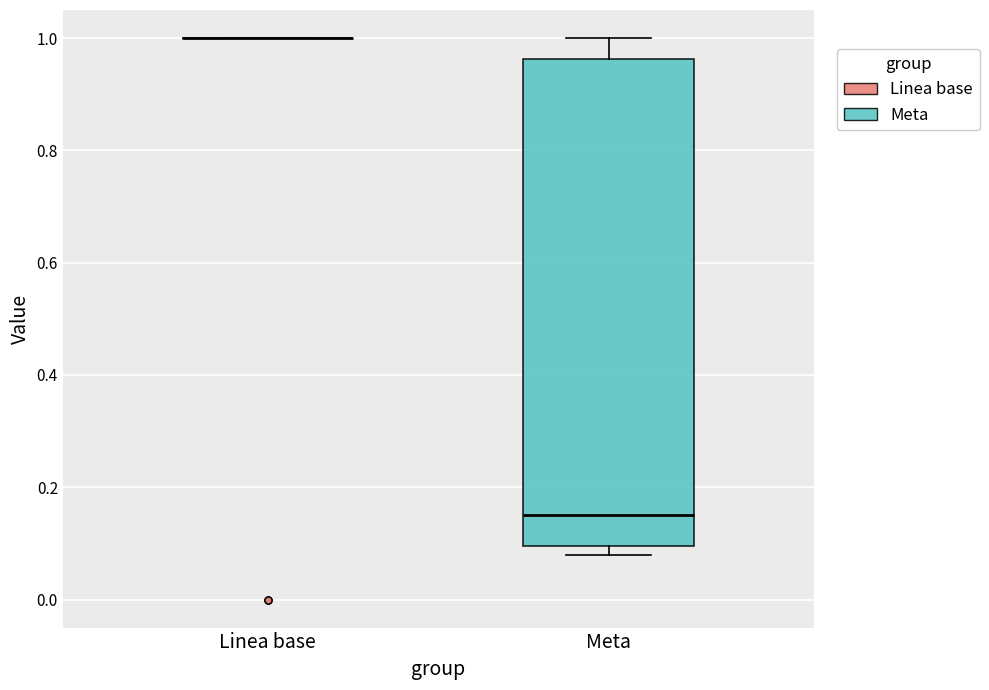

Reading left to right, transcribe this box plot: for each box, give where its median line is, the range the box spans, and where its two whiskers end, as read against the y-axis. The values are not printed on the chart, so give them approximately, as read against the axis.

Linea base: box collapsed to a line at 1.00, whiskers 1.00 to 1.00
Meta: median 0.16, box 0.10 to 0.96, whiskers 0.08 to 1.00